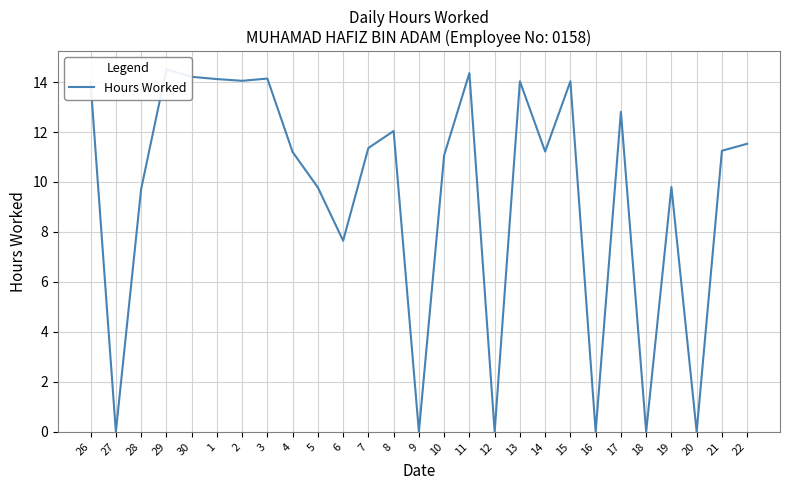

How many series are shown in this chart?

1